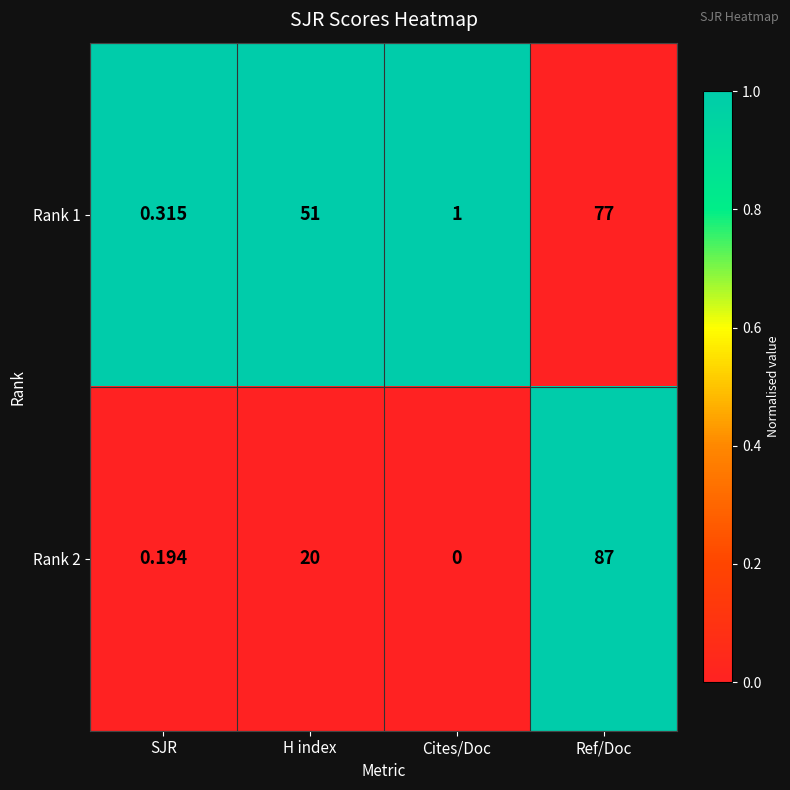

Is the value of Rank 1 at Cites/Doc greater than the value of Rank 2 at Ref/Doc?

No